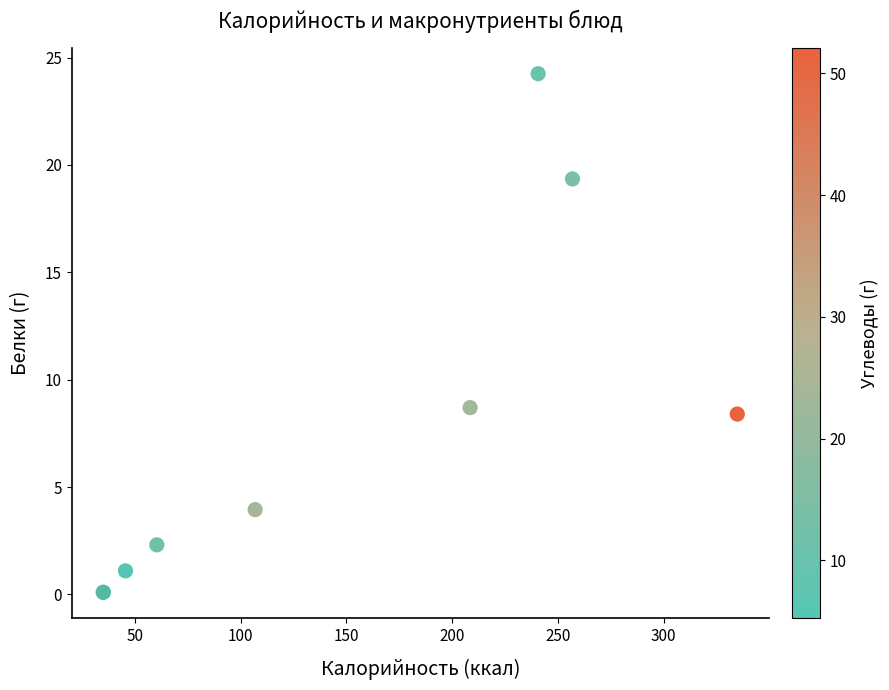

What Y value in the scatter plot is closest to 12?

8.7